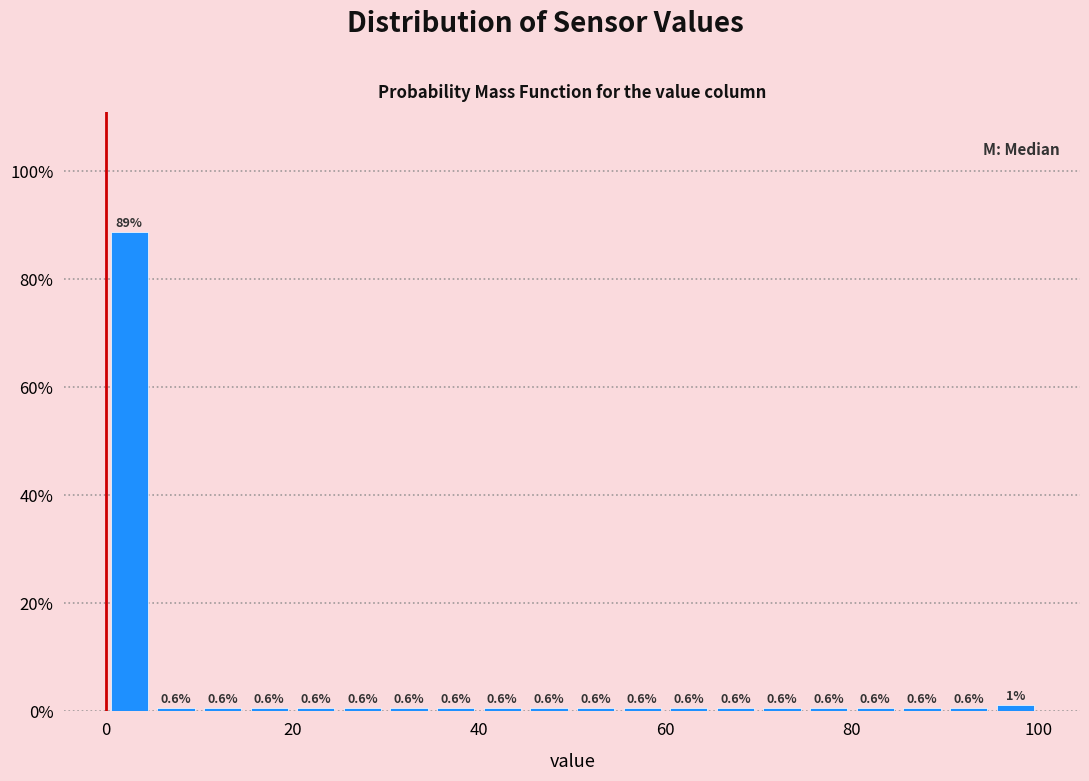

Around what value on the x-axis is the tallest bar? Give the approximate position of its centre, as read against the axis.

2